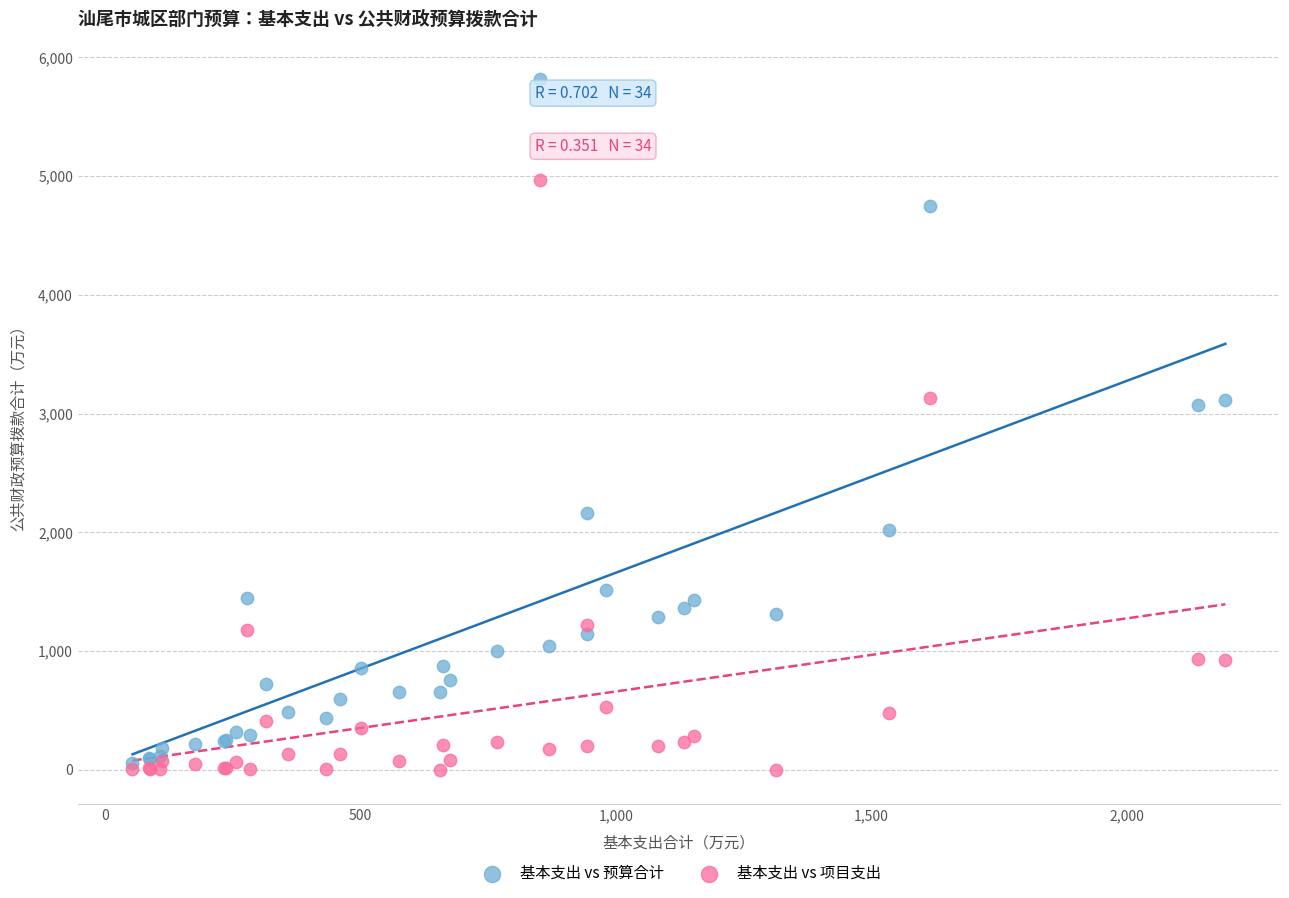

What are all the series names shown in the legend?

基本支出 vs 预算合计, 基本支出 vs 项目支出